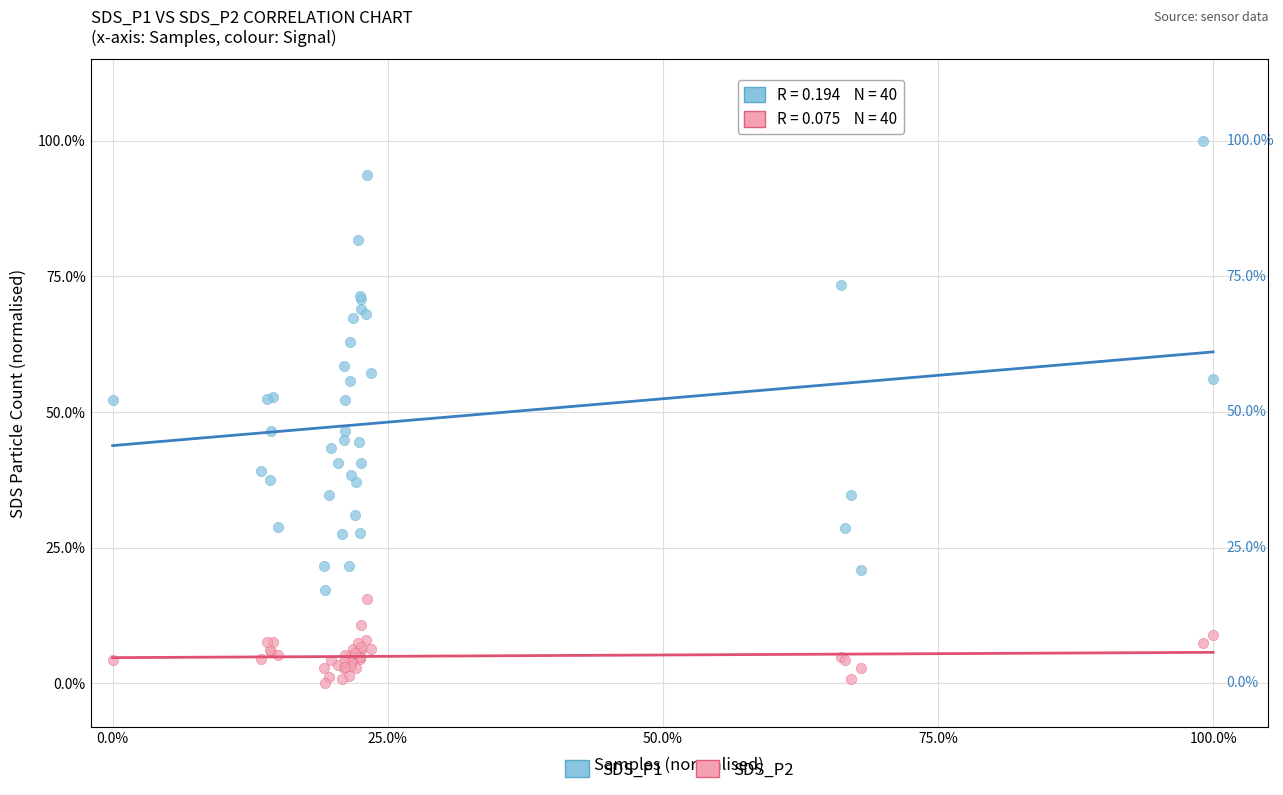

Which series reaches the maximum Y coordinate?

SDS_P1